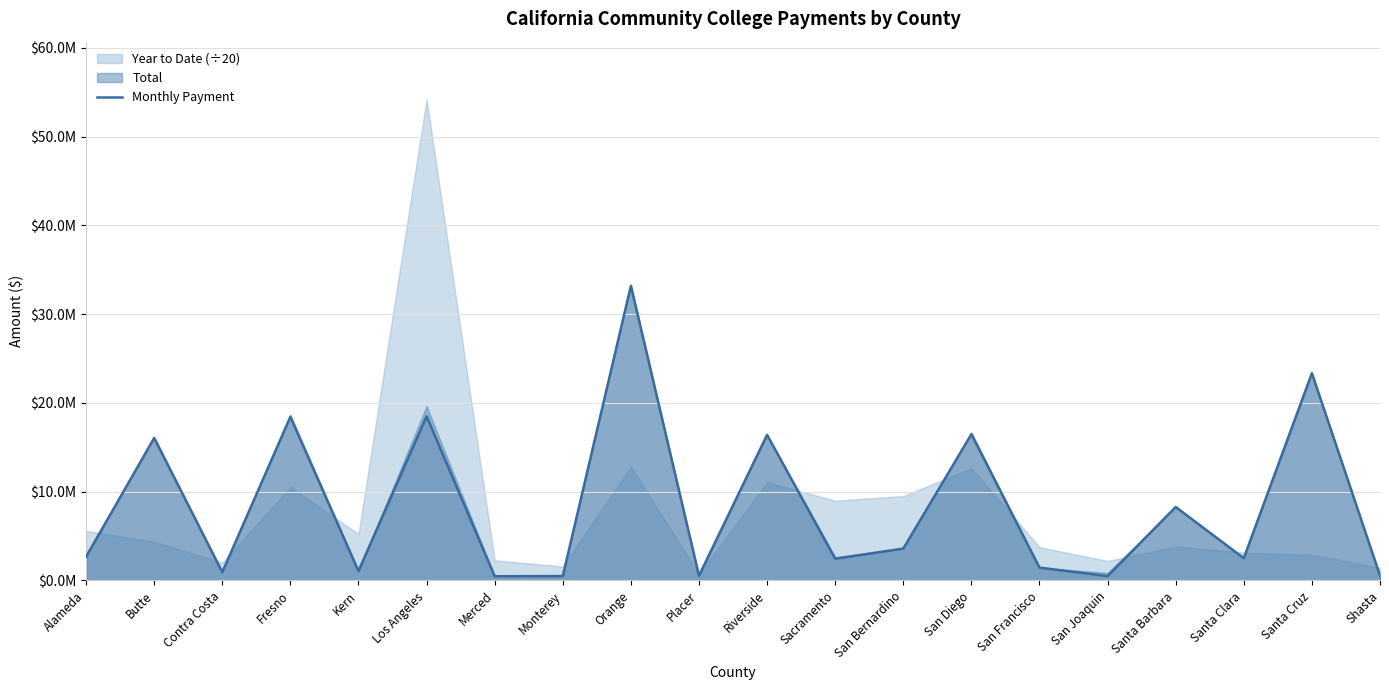

True or false: the data shows 777940 at Placer.

False